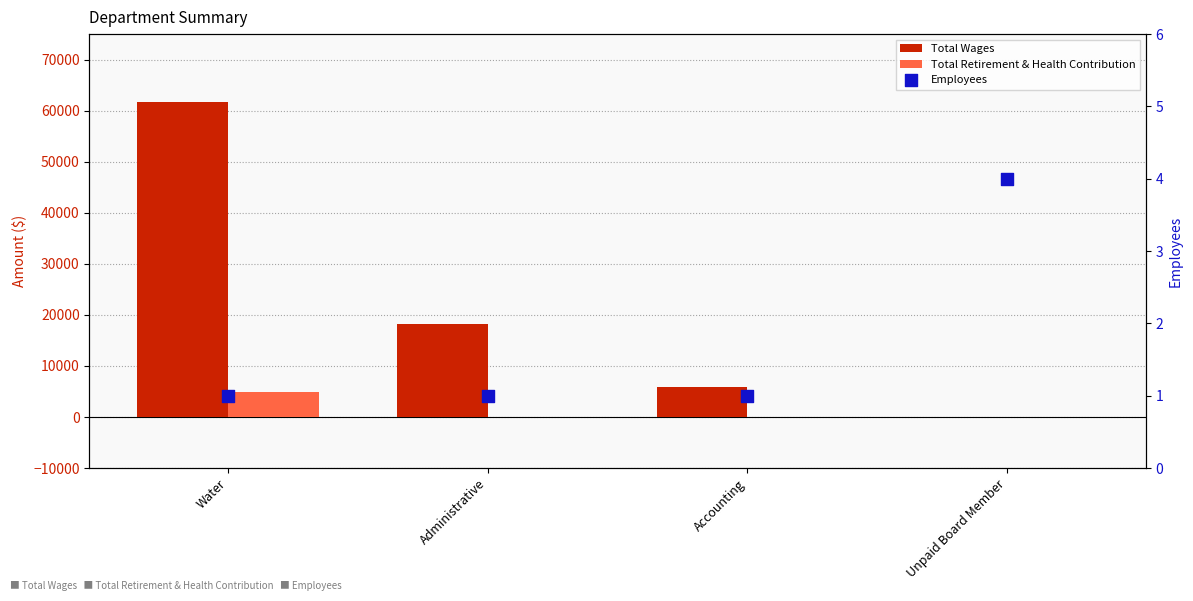

At which category is the sum across all series the highest?

Water